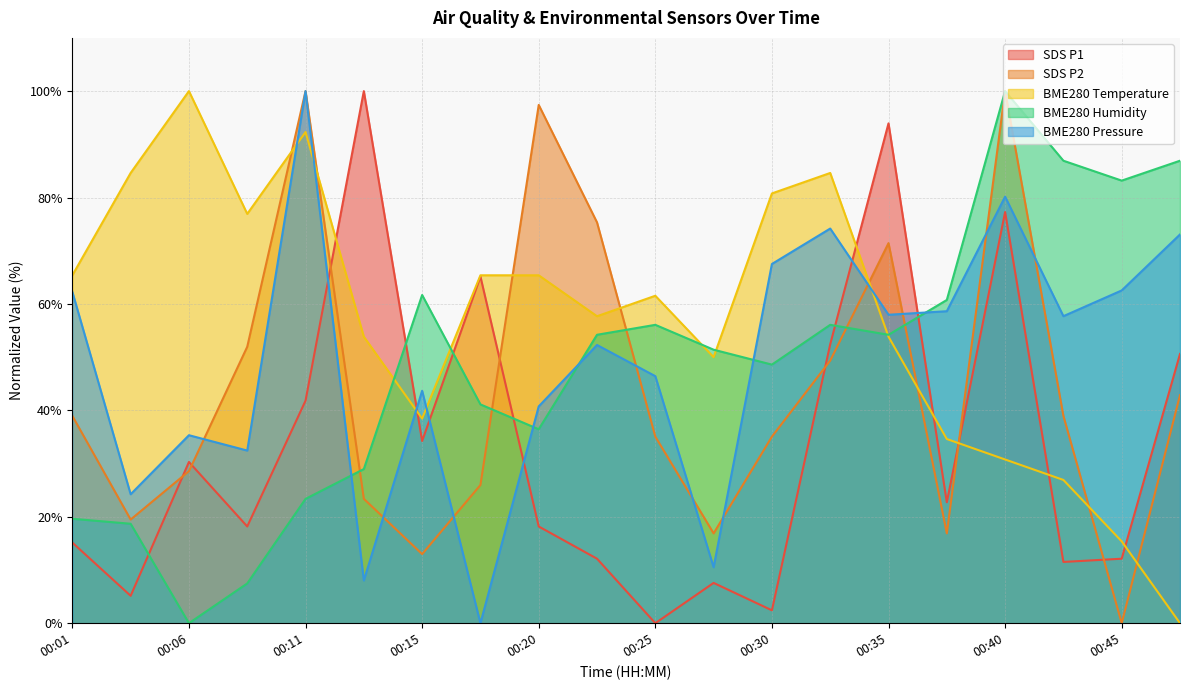

Reading left to right, list all the values displayed in this chart.

SDS_P1: 00:01=15.2	00:03=5.2	00:06=30.3	00:08=18.2	00:11=41.8	00:13=100.0	00:15=34.2	00:18=65.2	00:20=18.2	00:23=12.1	00:25=0.0	00:28=7.6	00:30=2.4	00:33=52.4	00:35=93.9	00:37=22.7	00:40=77.3	00:42=11.5	00:45=12.1	00:47=50.6
SDS_P2: 00:01=39.0	00:03=19.5	00:06=28.6	00:08=51.9	00:11=100.0	00:13=23.4	00:15=13.0	00:18=26.0	00:20=97.4	00:23=75.3	00:25=35.1	00:28=16.9	00:30=35.1	00:33=49.4	00:35=71.4	00:37=16.9	00:40=100.0	00:42=39.0	00:45=0.0	00:47=42.9
BME280_temperature: 00:01=65.4	00:03=84.6	00:06=100.0	00:08=76.9	00:11=92.3	00:13=53.8	00:15=38.5	00:18=65.4	00:20=65.4	00:23=57.7	00:25=61.5	00:28=50.0	00:30=80.8	00:33=84.6	00:35=53.8	00:37=34.6	00:40=30.8	00:42=26.9	00:45=15.4	00:47=0.0
BME280_humidity: 00:01=19.6	00:03=18.7	00:06=0.0	00:08=7.5	00:11=23.4	00:13=29.0	00:15=61.7	00:18=41.1	00:20=36.4	00:23=54.2	00:25=56.1	00:28=51.4	00:30=48.6	00:33=56.1	00:35=54.2	00:37=60.7	00:40=100.0	00:42=86.9	00:45=83.2	00:47=86.9
BME280_pressure_norm: 00:01=62.3	00:03=24.2	00:06=35.3	00:08=32.4	00:11=100.0	00:13=8.0	00:15=43.7	00:18=0.0	00:20=40.7	00:23=52.3	00:25=46.4	00:28=10.5	00:30=67.5	00:33=74.2	00:35=58.0	00:37=58.6	00:40=80.2	00:42=57.7	00:45=62.5	00:47=73.1